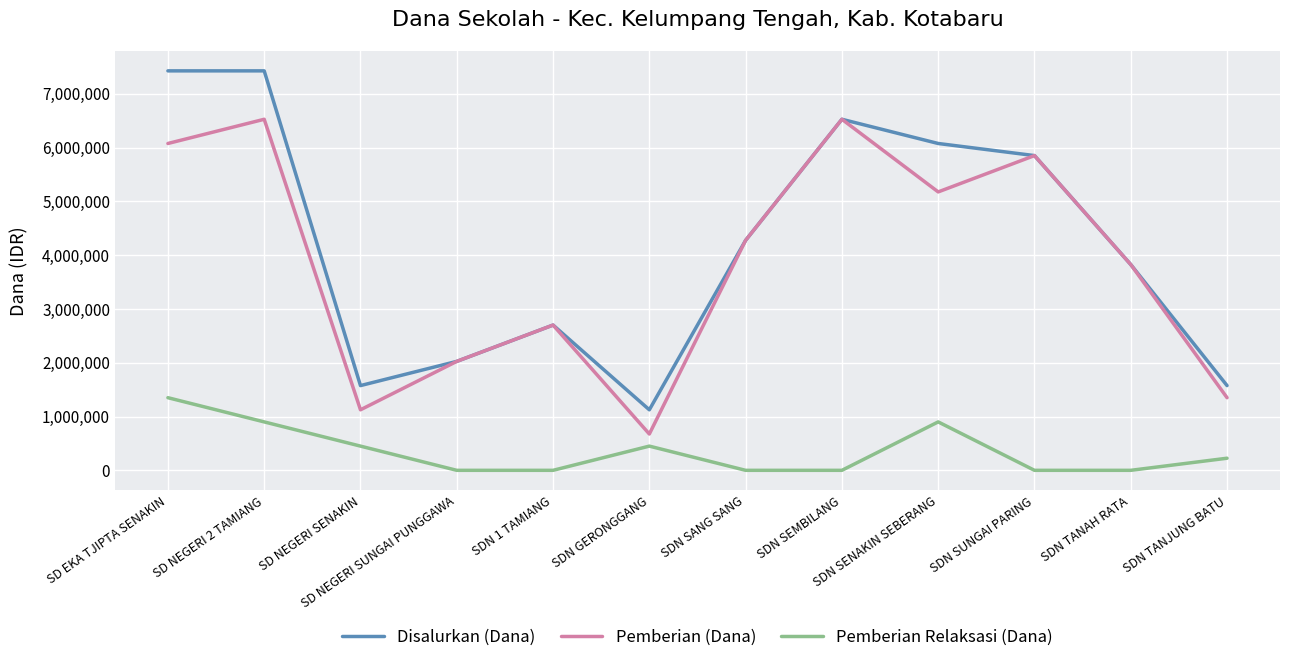

Rank the series by their maximum value, from highest to lowest.

Disalurkan (Dana), Pemberian (Dana), Pemberian Relaksasi (Dana)